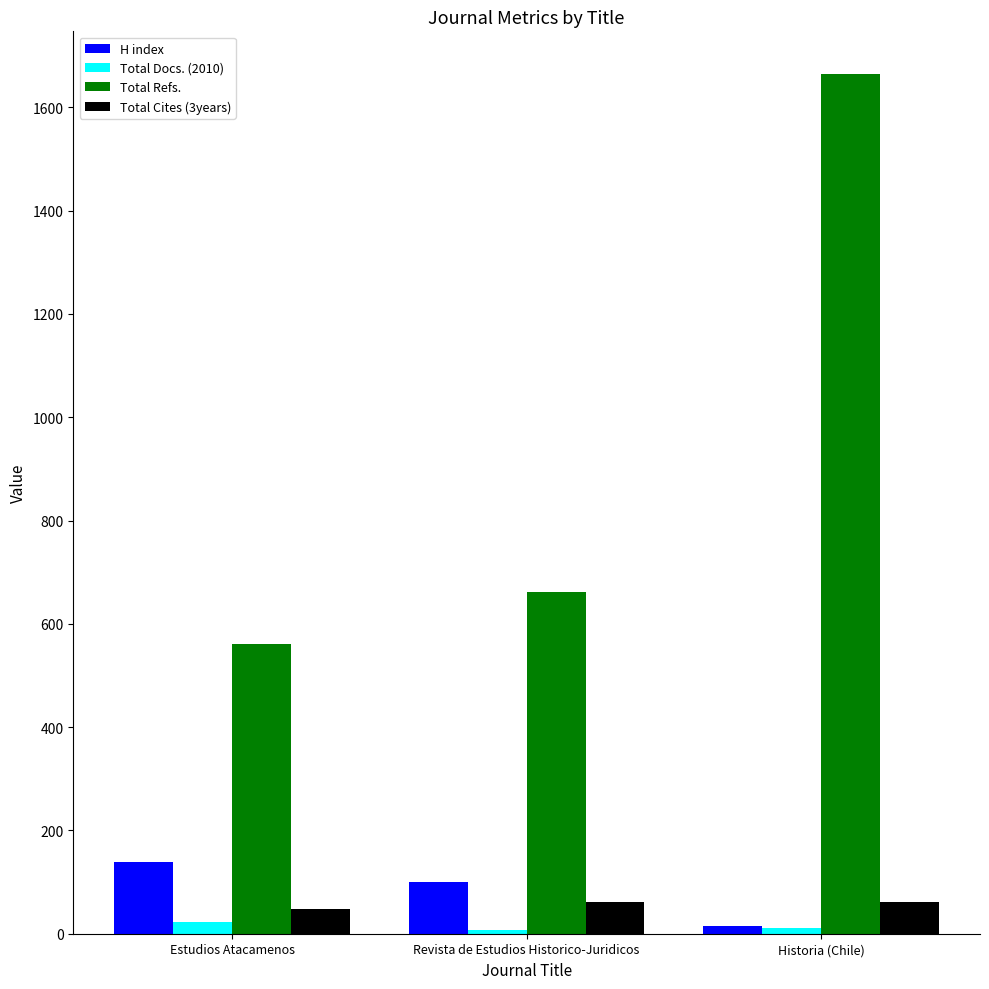

Which category has the lowest value in the Total Refs. series?

Estudios Atacamenos